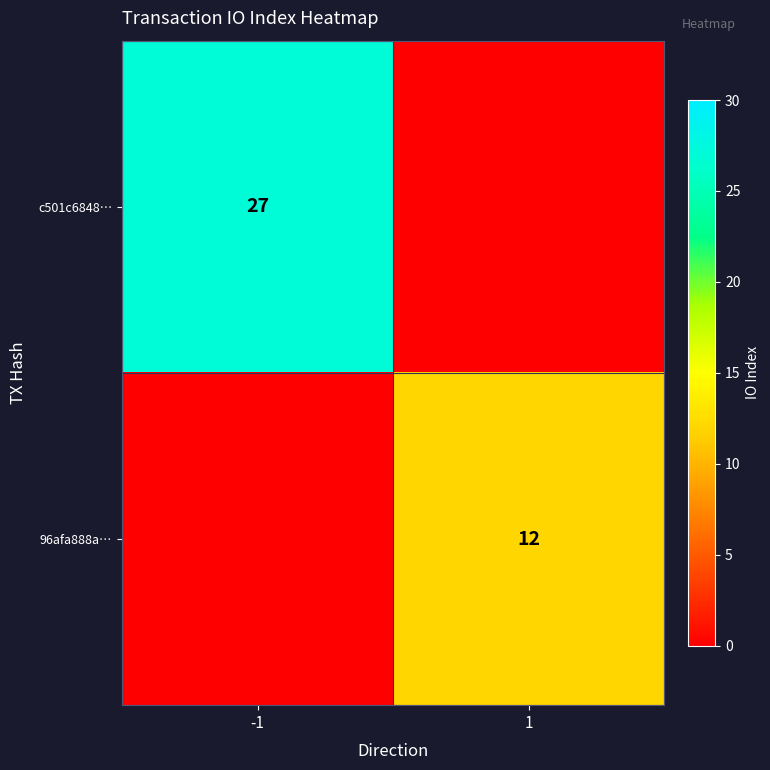

The 96afa888a… series shows 18 at 1. True or false?

False